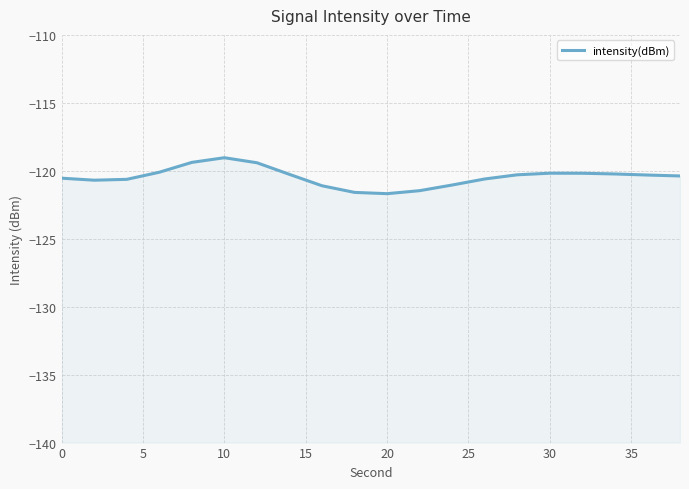

How many lines are shown in the chart?

1